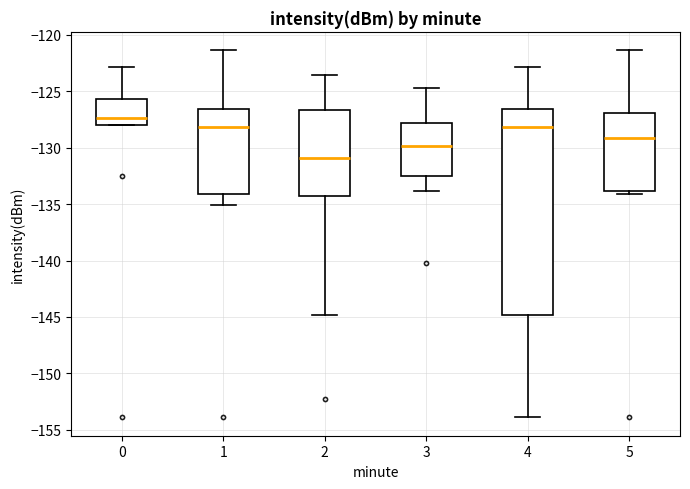

Reading left to right, transcribe this box plot: for each box, give where its median line is, the range the box spans, and where its two whiskers end, as read against the y-axis. The values are not printed on the chart, so give them approximately, as read against the axis.

0: median -127.5, box -128.0 to -125.5, whiskers -128.0 to -123.0
1: median -128.0, box -134.0 to -126.5, whiskers -135.0 to -121.5
2: median -131.0, box -134.5 to -126.5, whiskers -145.0 to -123.5
3: median -130.0, box -132.5 to -128.0, whiskers -134.0 to -124.5
4: median -128.0, box -145.0 to -126.5, whiskers -154.0 to -123.0
5: median -129.0, box -134.0 to -127.0, whiskers -134.0 (just below the box's lower edge) to -121.5